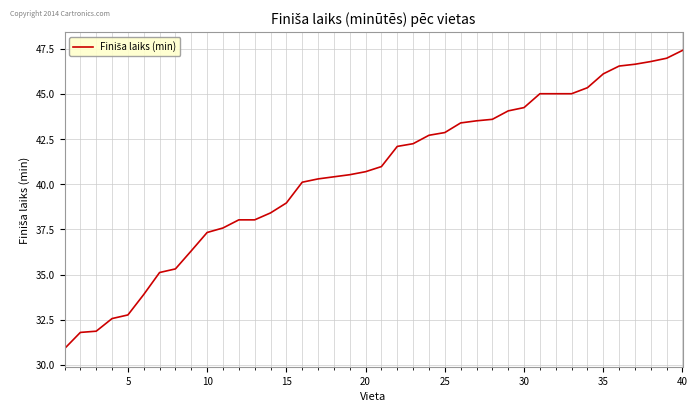

What is the difference between the maximum and minimum values?

16.5